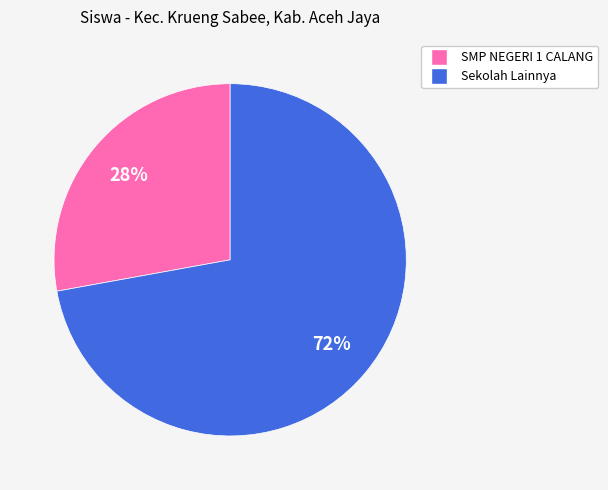

Is there a majority slice in this chart?

Yes